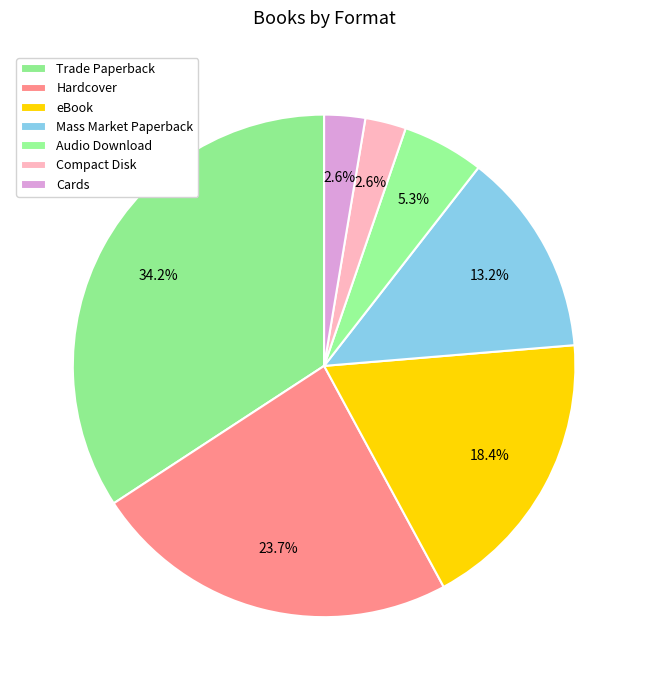

To the nearest percent, what is the difference between the largest and smallest slice percentages?

32%